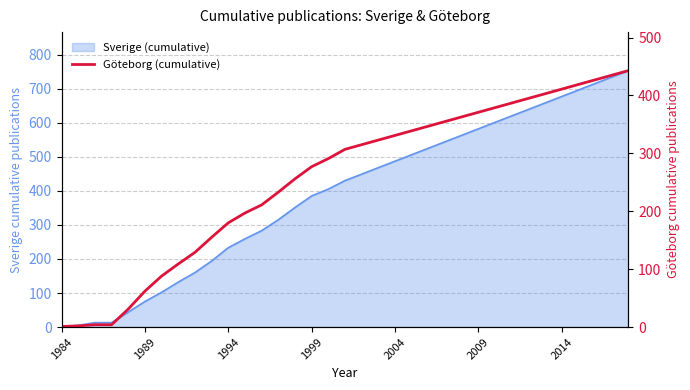

The chart shows a value of 623 at 32. True or false?

False